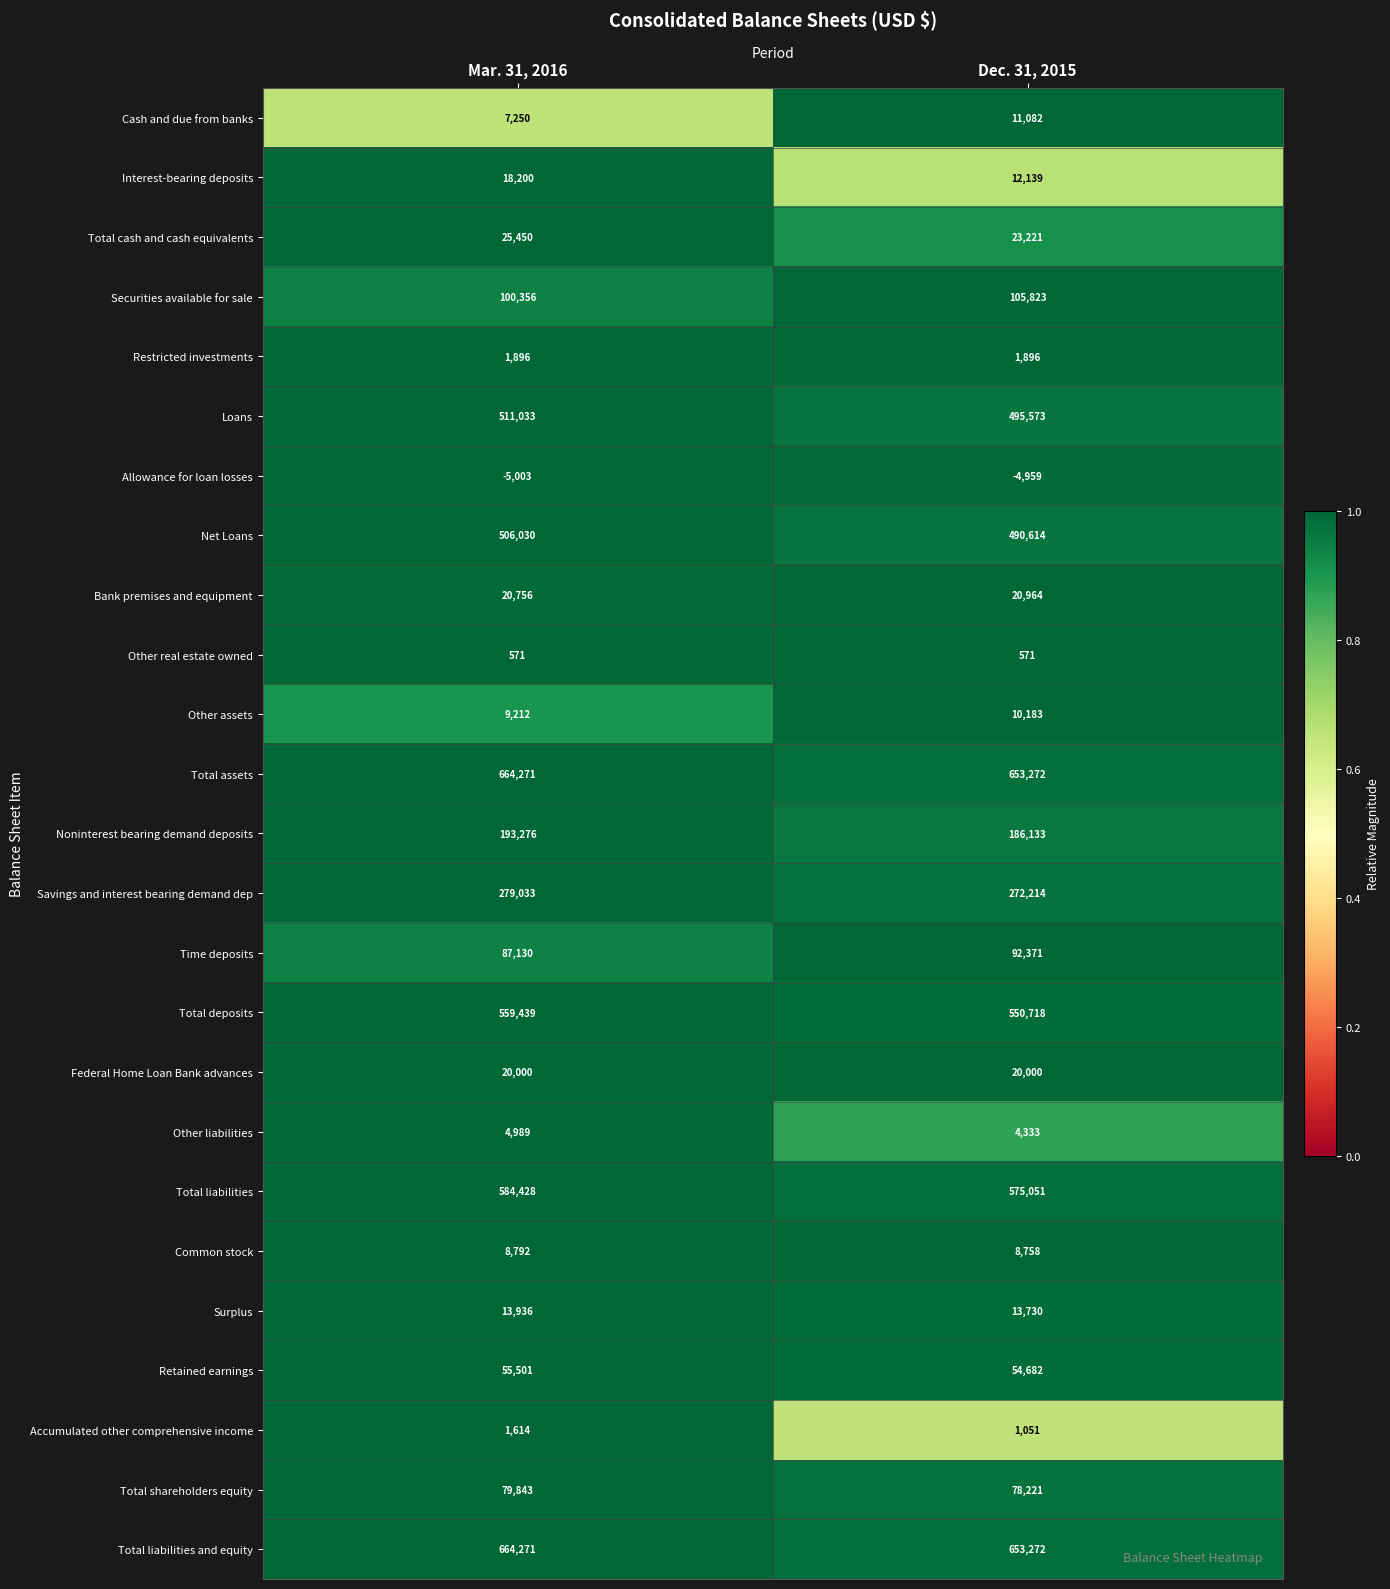

What is the sum of the Federal Home Loan Bank advances values at Mar. 31, 2016 and Dec. 31, 2015?

40000